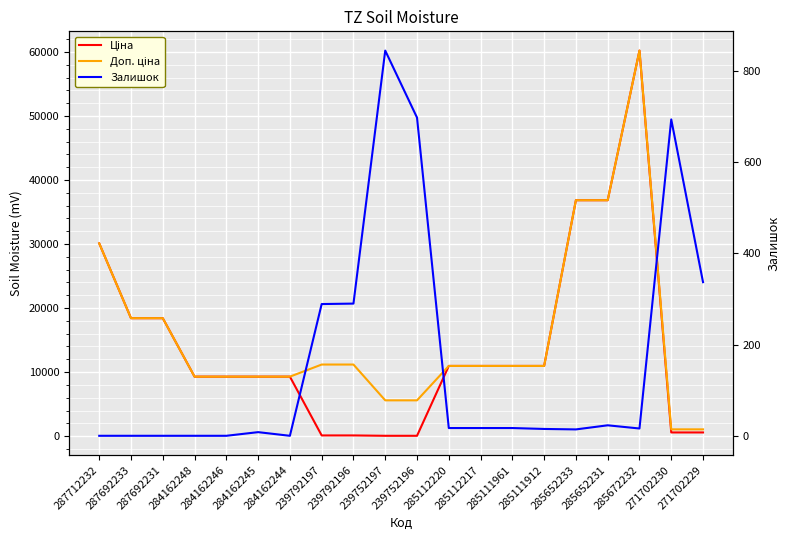

Which series has the largest total across all categories?

Доп. ціна